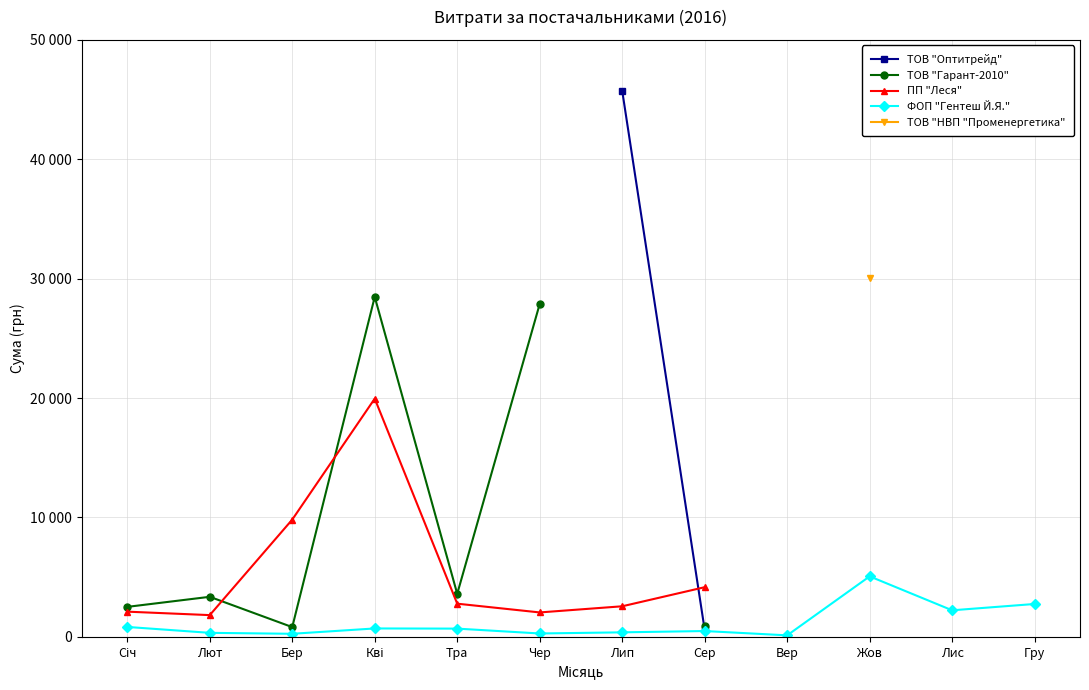

Is the value of ТОВ "Оптитрейд" at Жов greater than the value of ФОП "Гентеш Й.Я." at Лип?

No